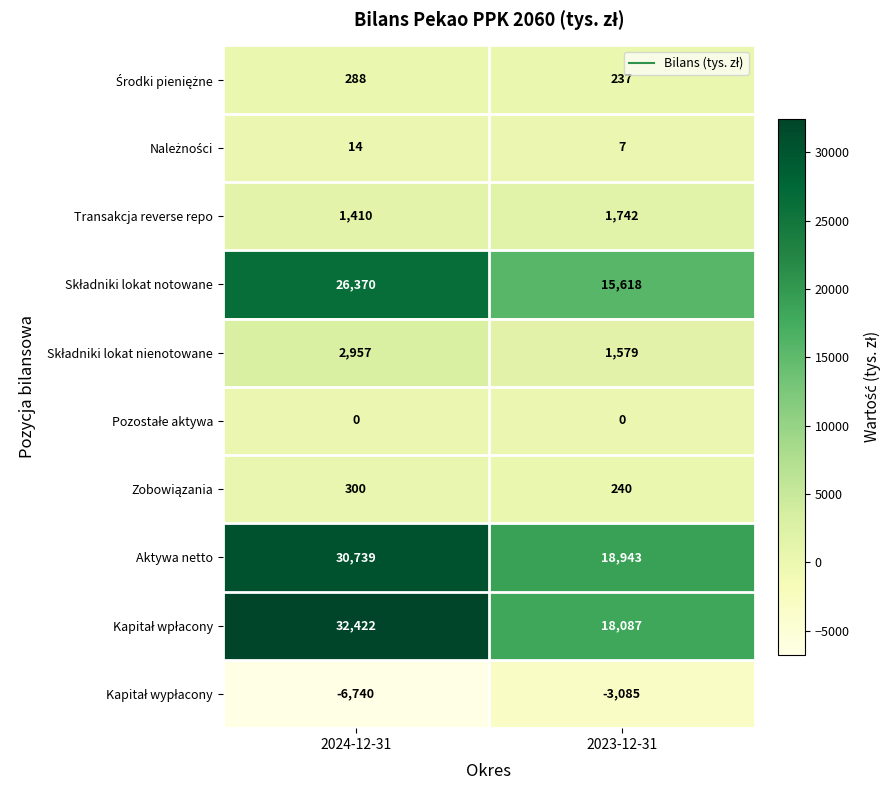

True or false: Aktywa netto has a value of 30739 at 2024-12-31.

True